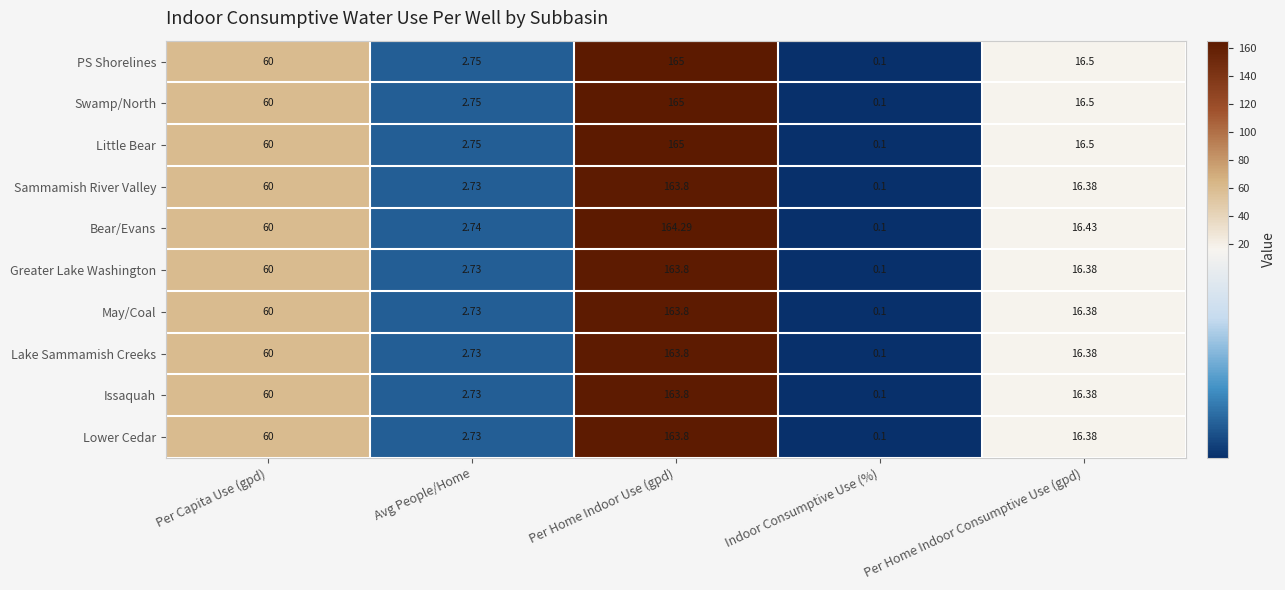

Where is Little Bear nearest to the value 82?

Per Capita Use (gpd)